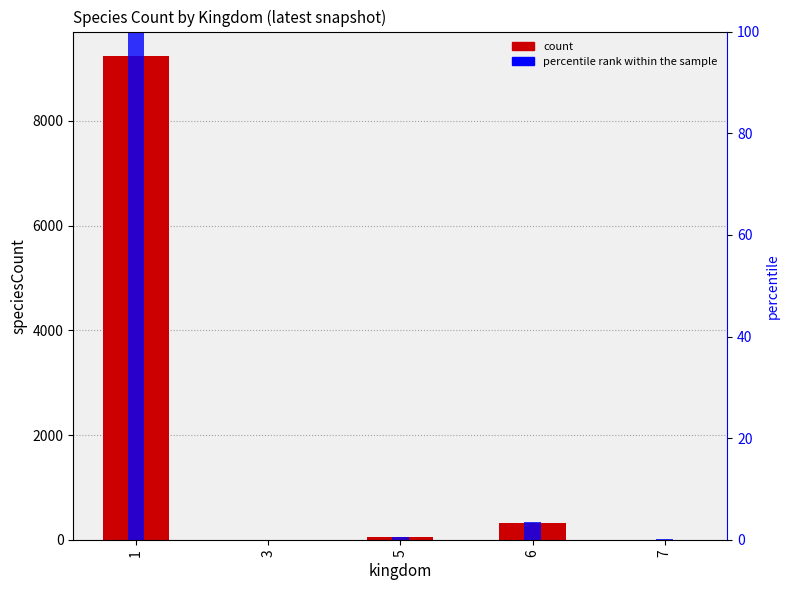

What is the value of the percentile rank within the sample bar at the 3rd from the left?

0.5